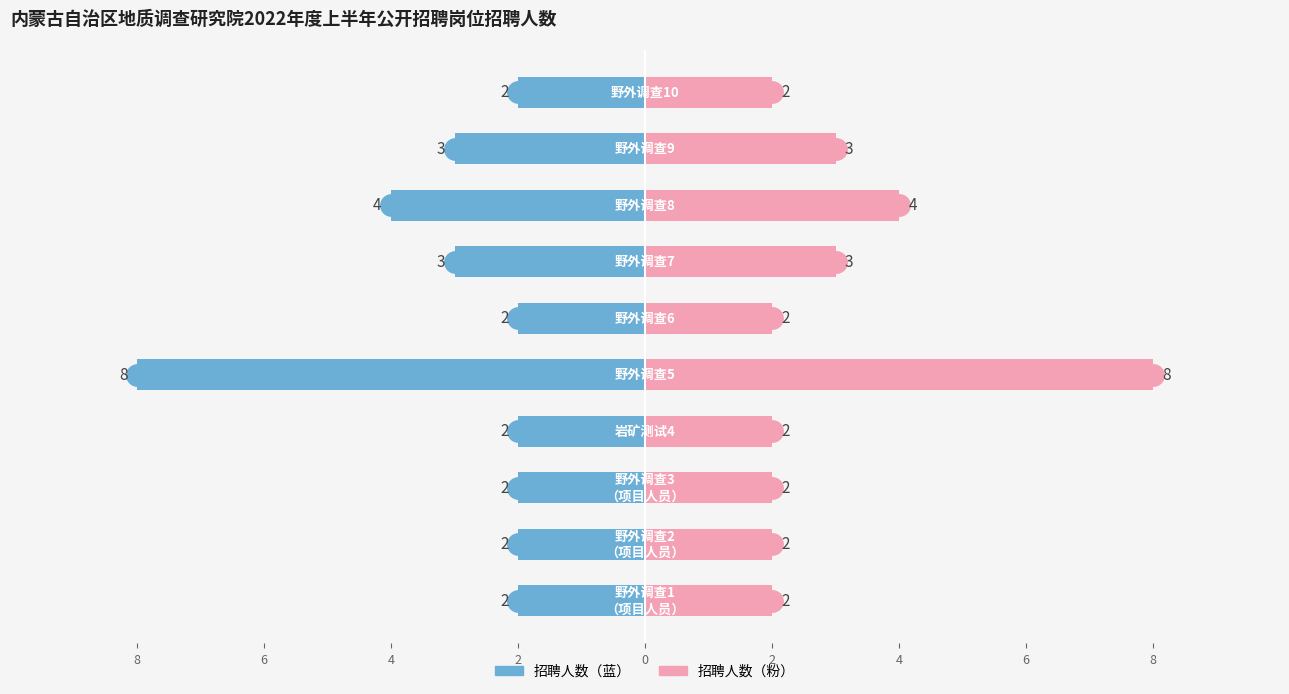

What is the average value of the 招聘人数（右） series?

3